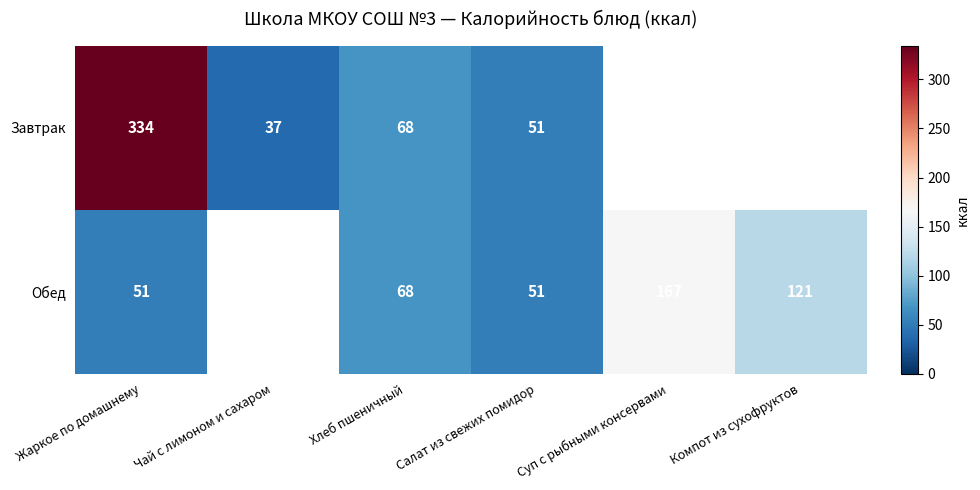

How many data points does each series have?

6